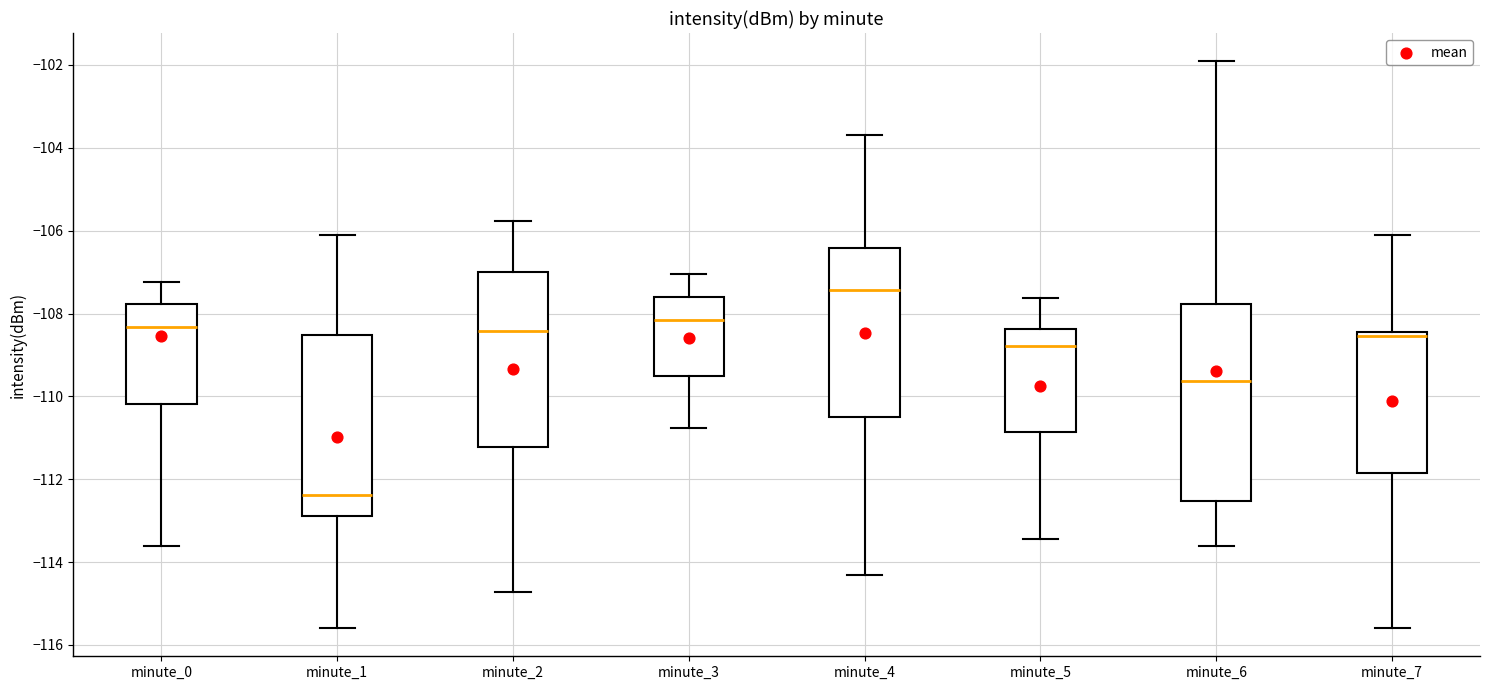

Which box has the lowest median line?

minute_1